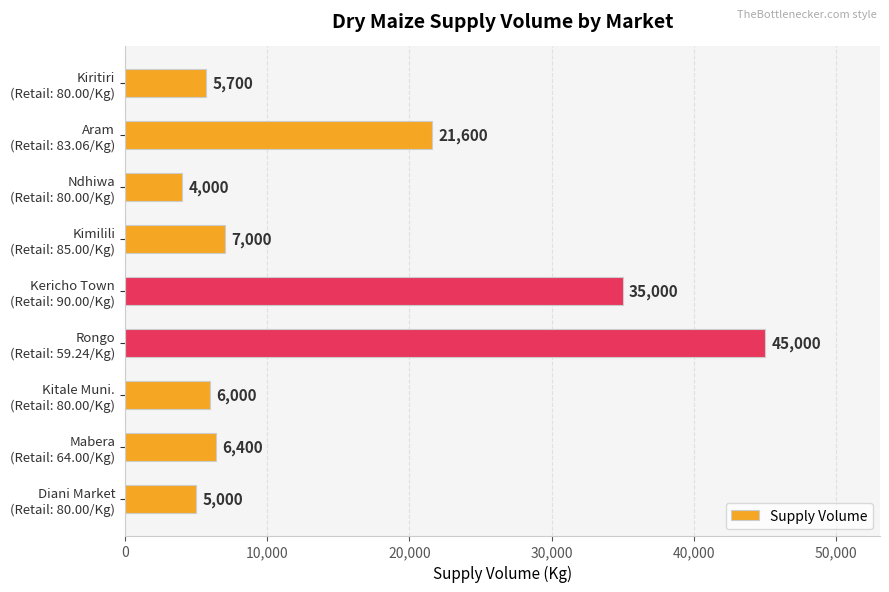

Rank the categories by value from lowest to highest.

Ndhiwa
(Retail: 80.00/Kg), Diani Market
(Retail: 80.00/Kg), Kiritiri
(Retail: 80.00/Kg), Kitale Muni.
(Retail: 80.00/Kg), Mabera
(Retail: 64.00/Kg), Kimilili
(Retail: 85.00/Kg), Aram
(Retail: 83.06/Kg), Kericho Town
(Retail: 90.00/Kg), Rongo
(Retail: 59.24/Kg)